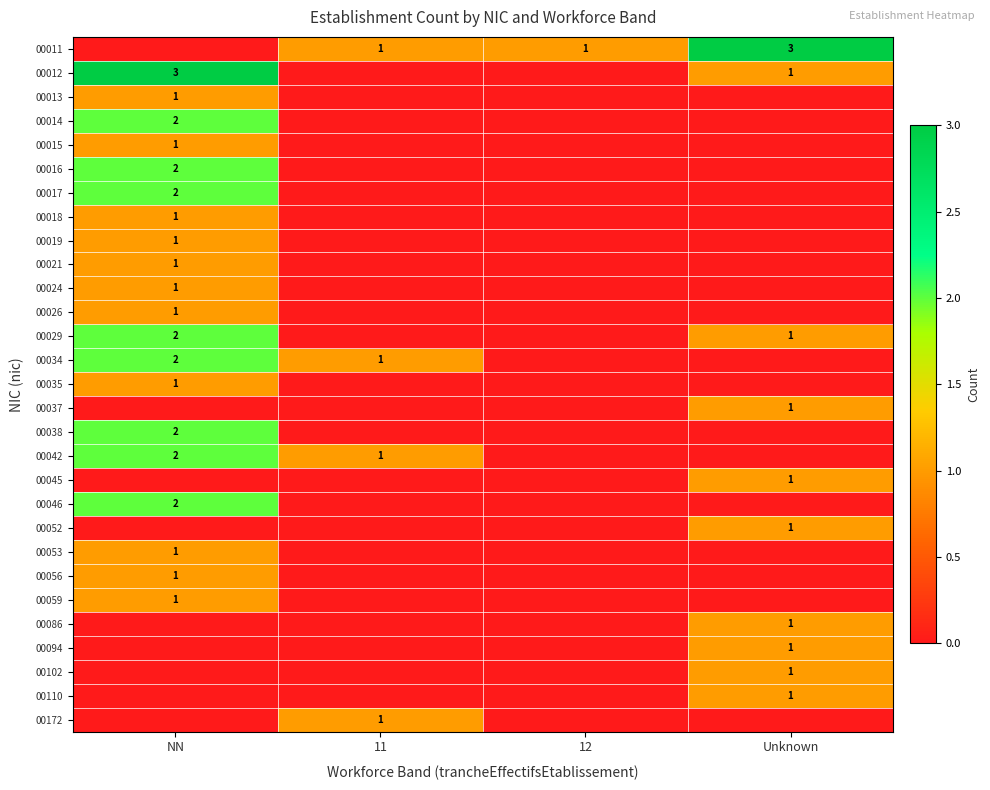

How many series are shown in this chart?

29